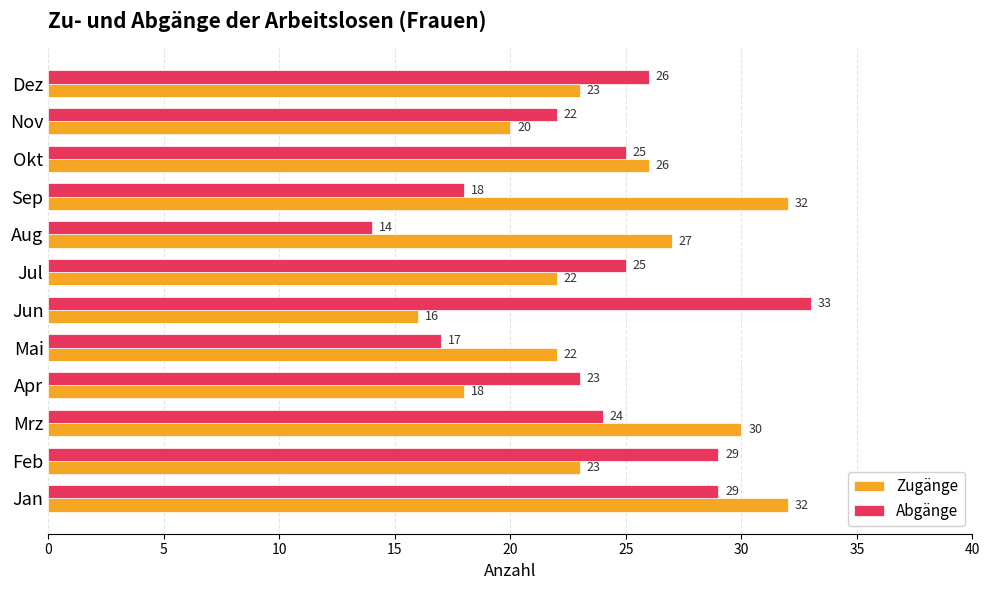

What is the sum of all Zugänge values?

291